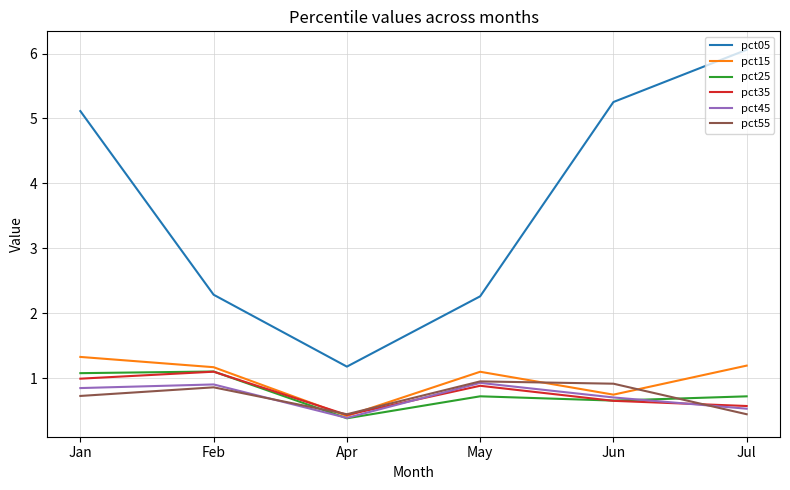

How many categories are shown in the chart?

6